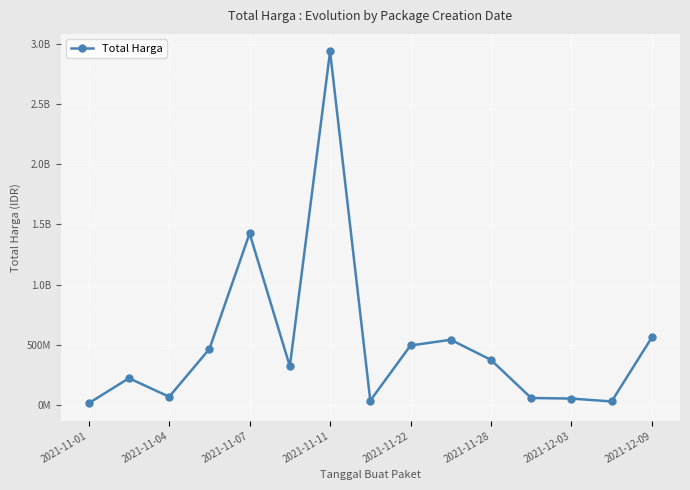

Is this an area chart (filled region under the line)?

No